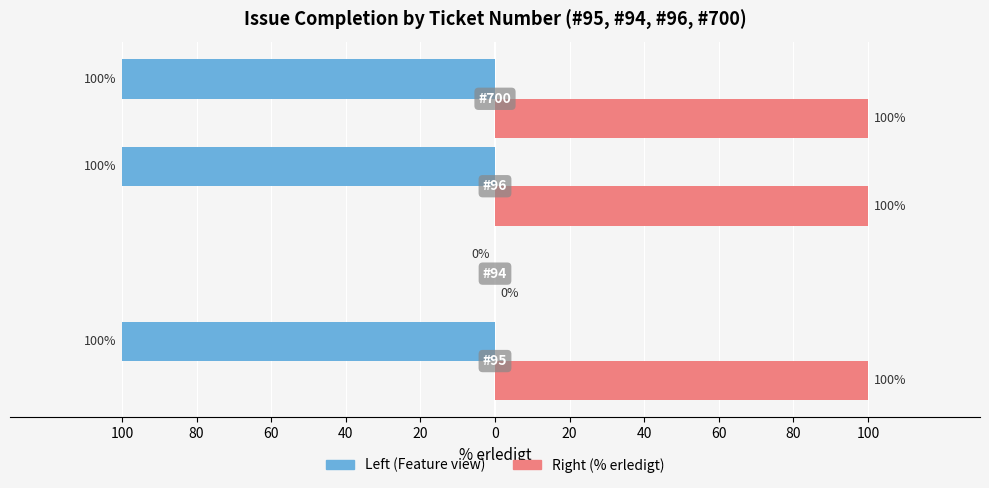

What is the value of the % erledigt bar at the 1st from the left?

100